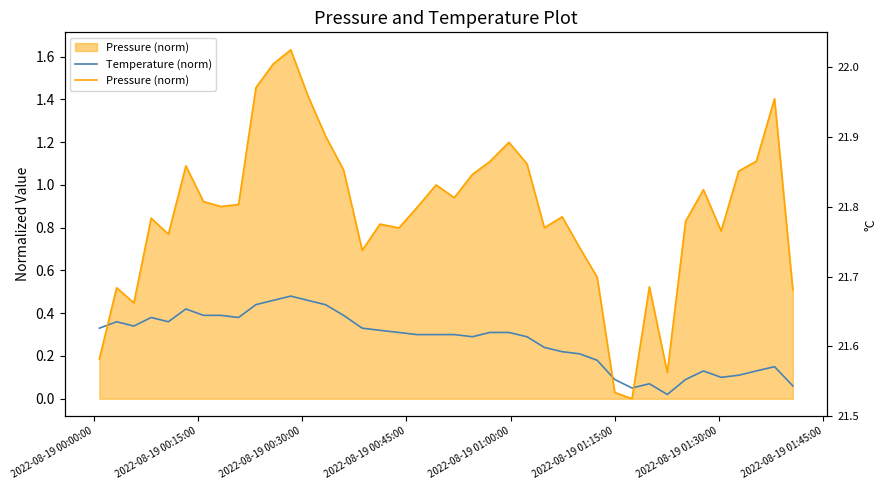

What are all the series names shown in the legend?

Temperature (norm), Pressure (norm)